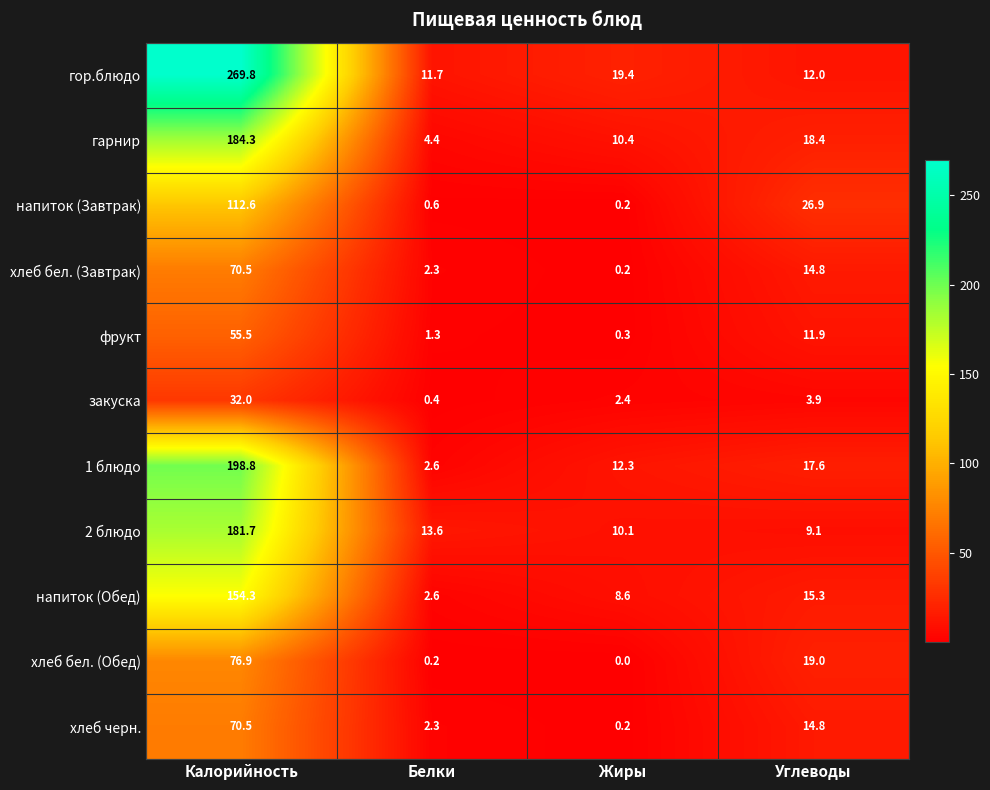

Where is хлеб бел. (Завтрак) nearest to the value 35?

Углеводы